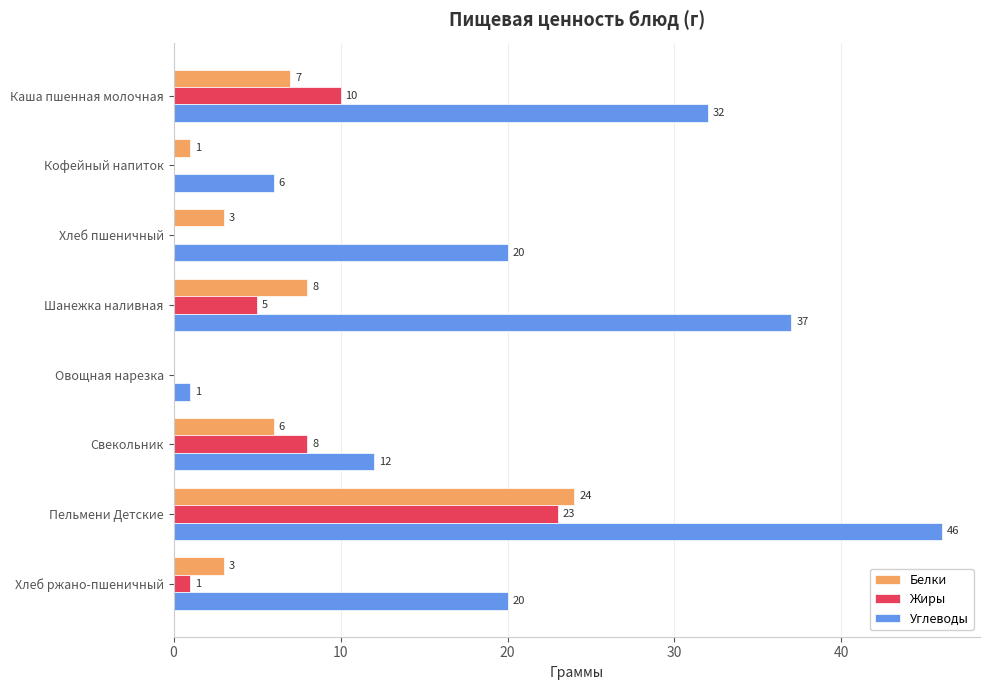

Between Шанежка наливная and Хлеб ржано-пшеничный, which series saw the biggest shift?

Углеводы